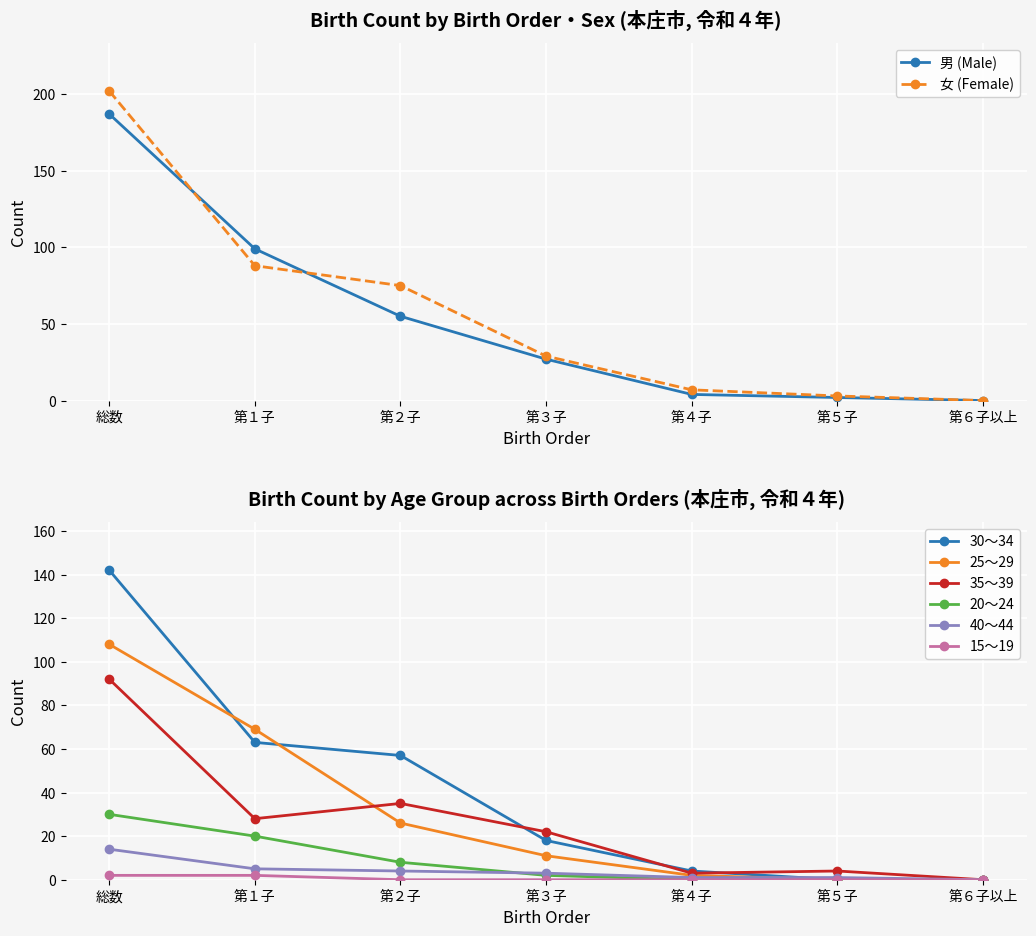

Where does the 第４子 series first go above 7?

総数